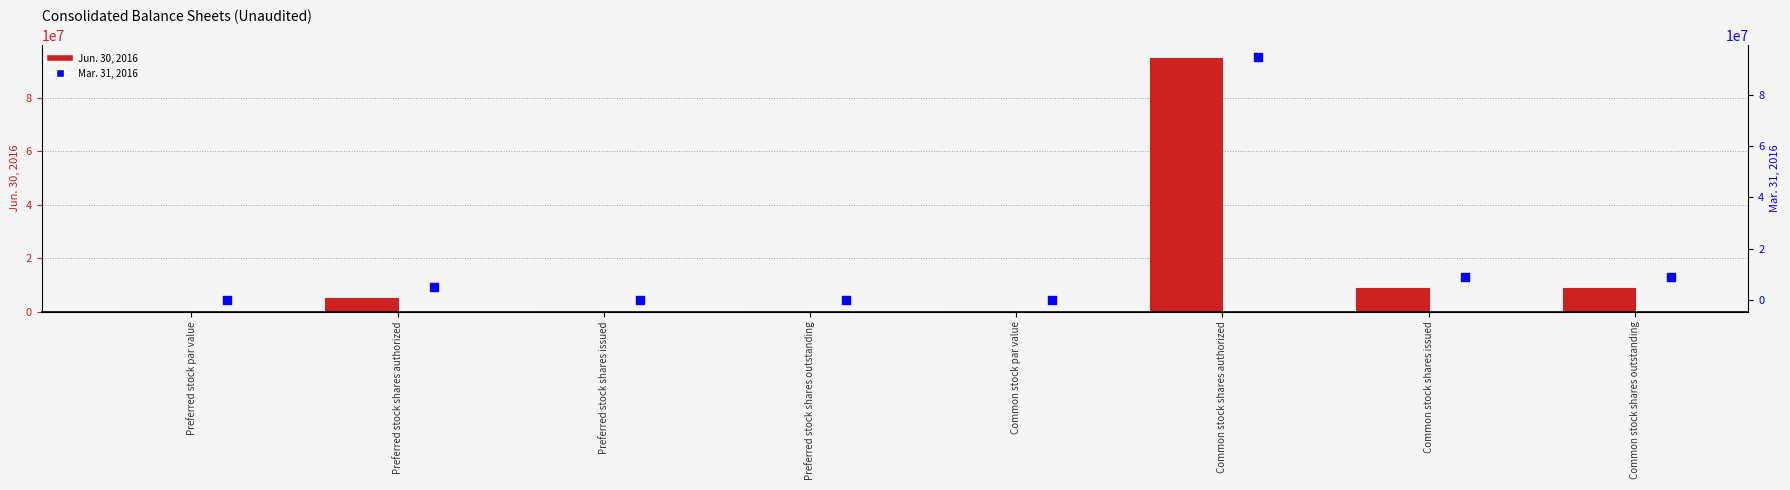

What is the total value across all series at Preferred stock shares authorized?

10000000